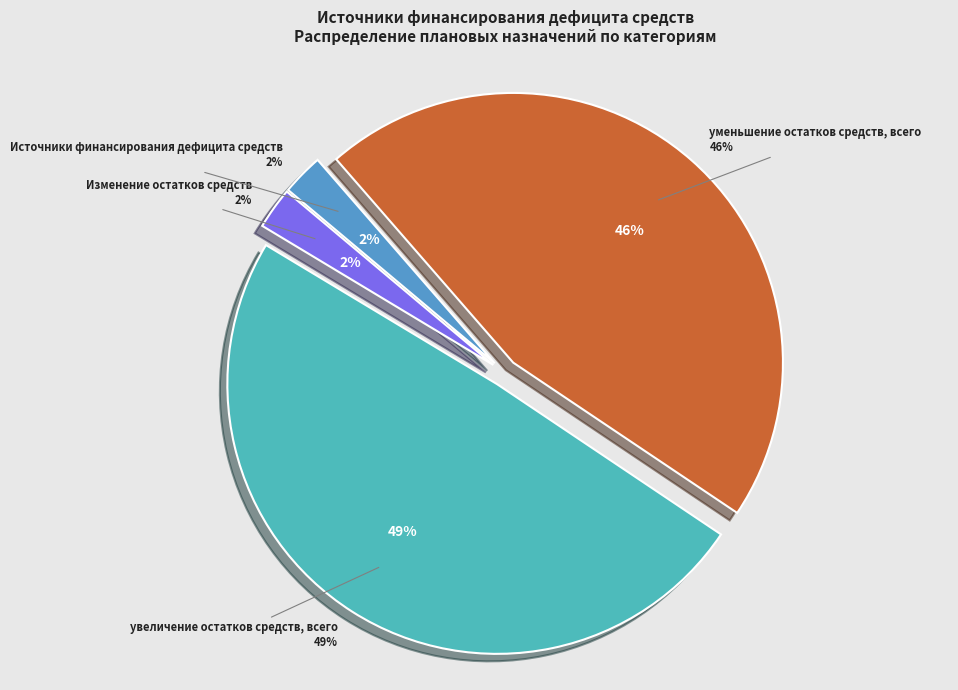

Does уменьшение остатков средств, всего represent more than half of the total?

No